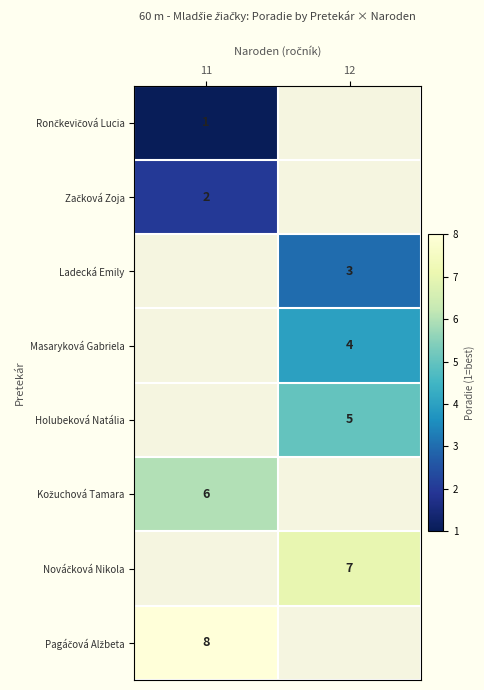

How many data points does each series have?

2